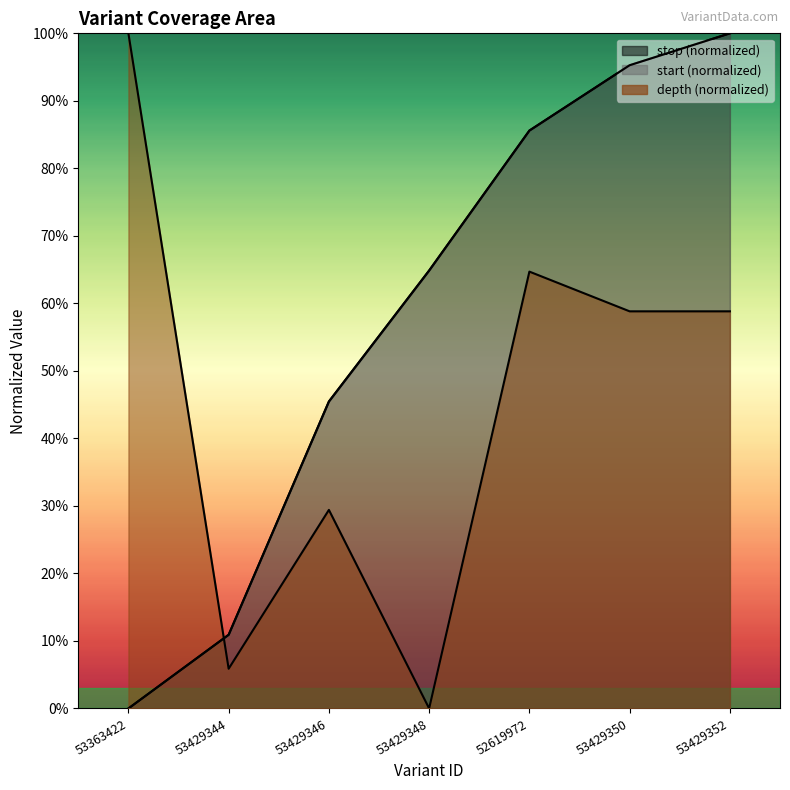

What is the total value across all series at 53429350?

249.4